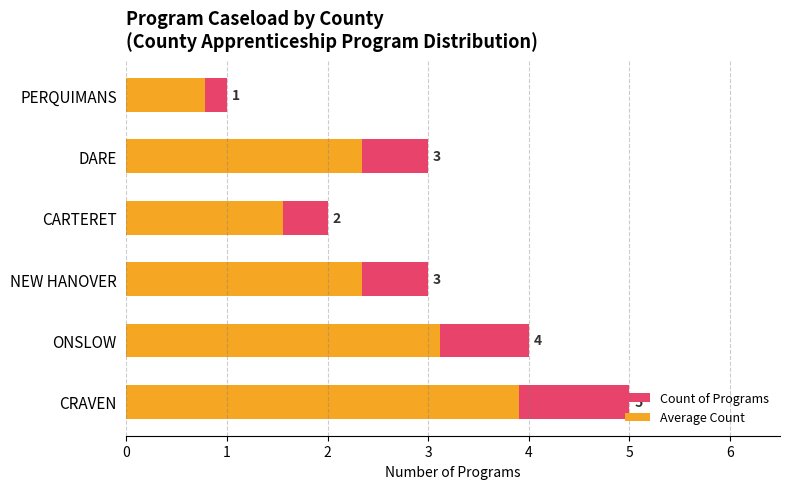

How many groups of bars are there?

6